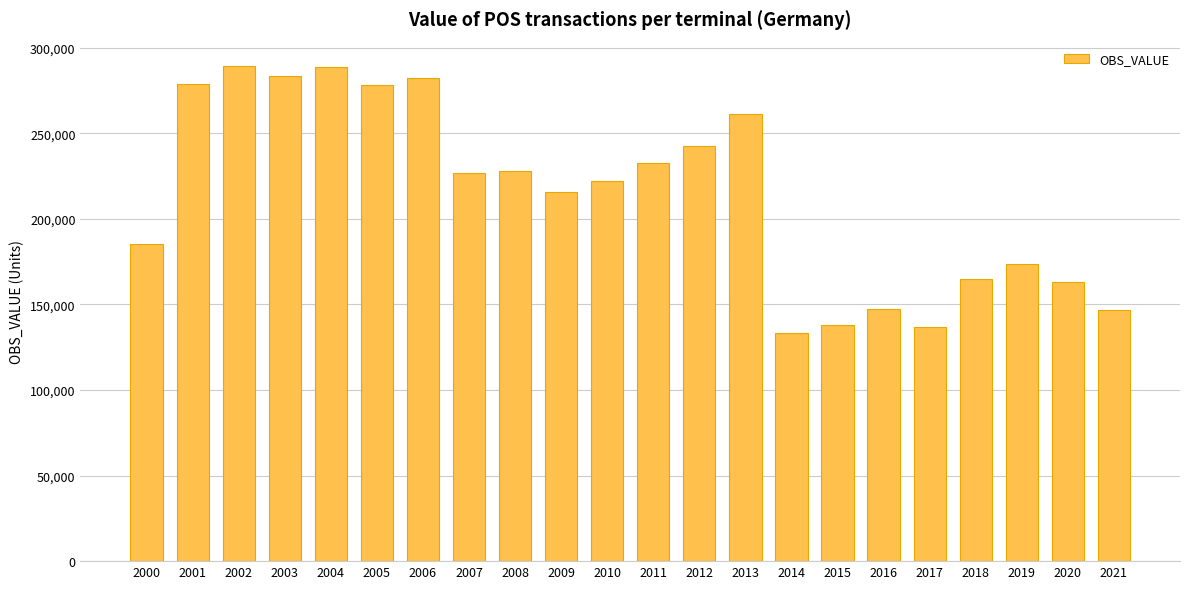

What is the change in value from 2004 to 2010?

-66302.1